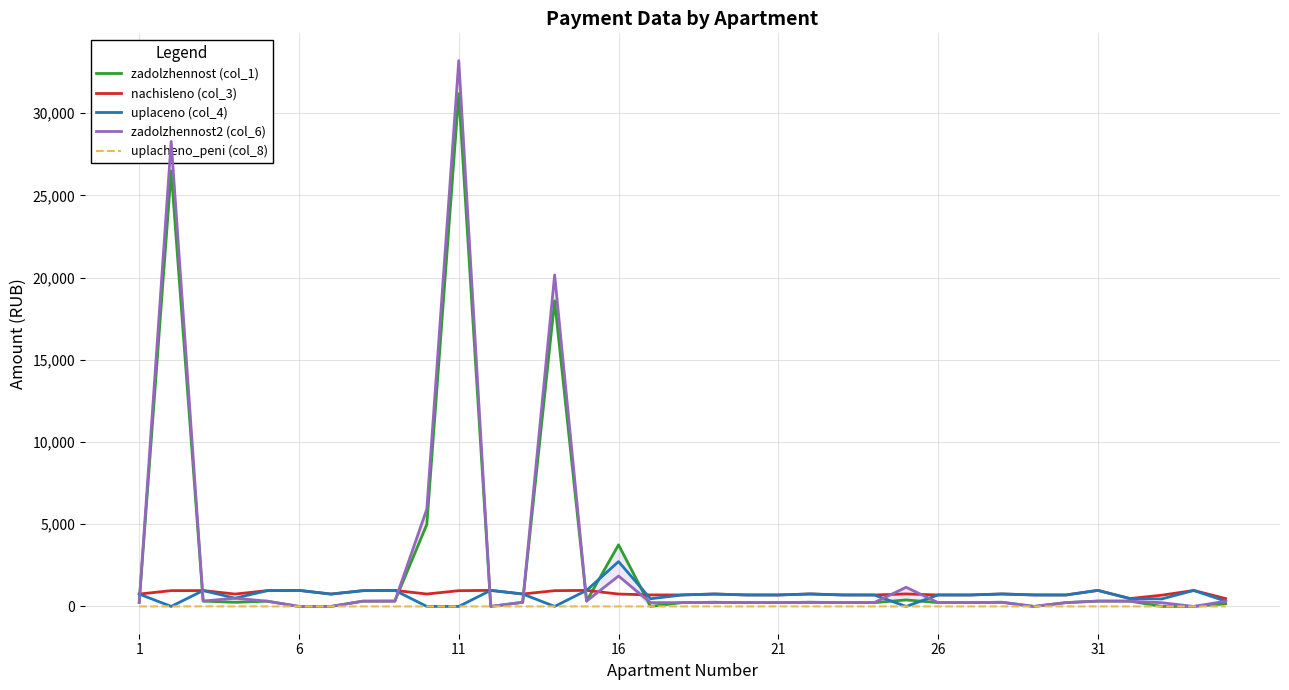

What is the highest value of the nachisleno (col_3) series?

976.3